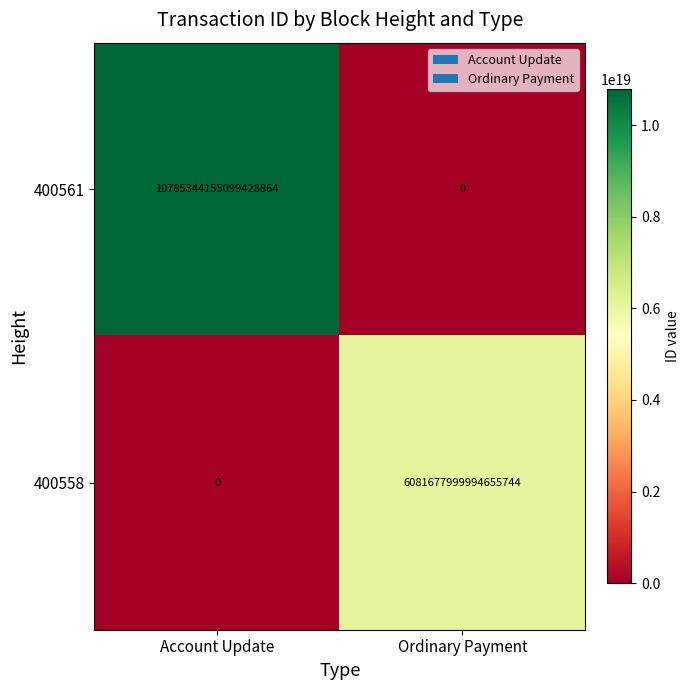

The 400558 series shows -1848958778375788288 at Account Update. True or false?

False